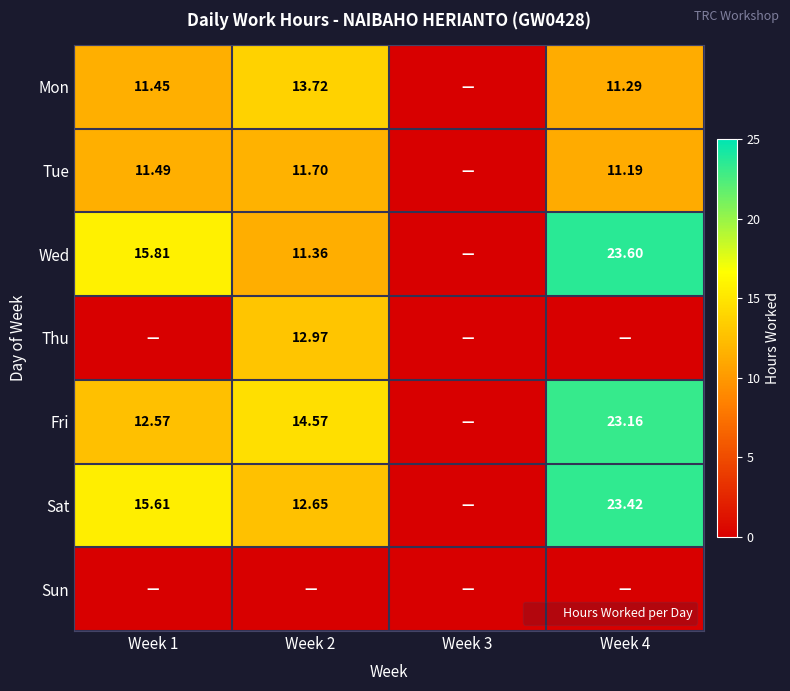

Is it true that Wed equals 0.0 at Week 3?

True